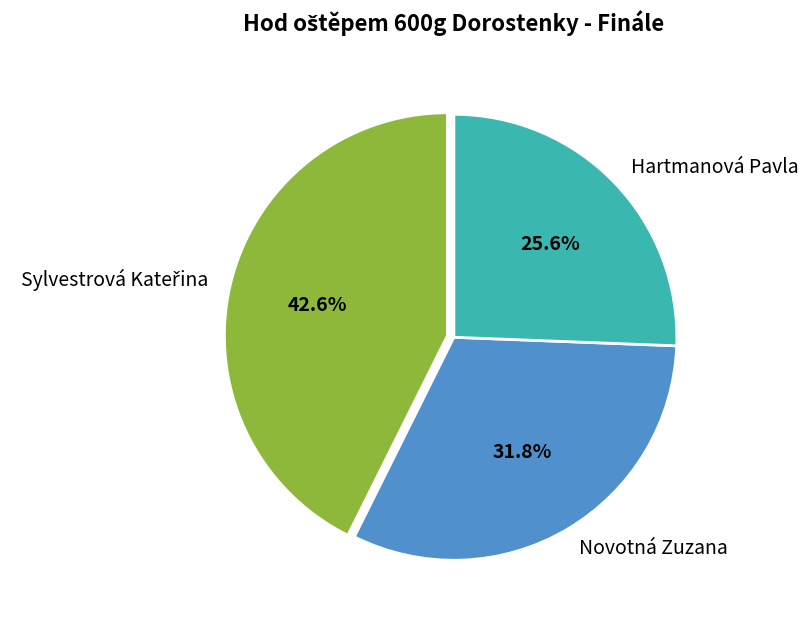

Which slice is the smallest?

Hartmanová Pavla